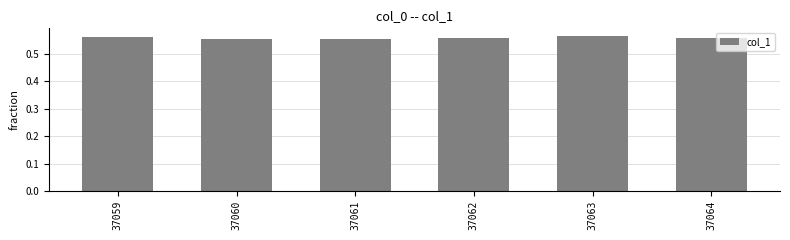

How many bars are there in total?

6